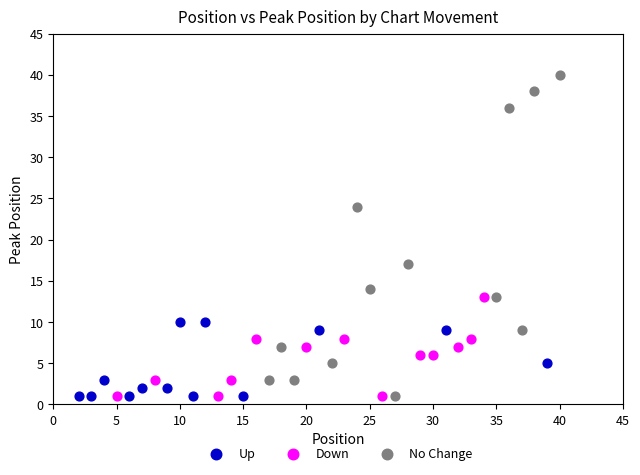

What are all the series names shown in the legend?

Up, Down, No Change